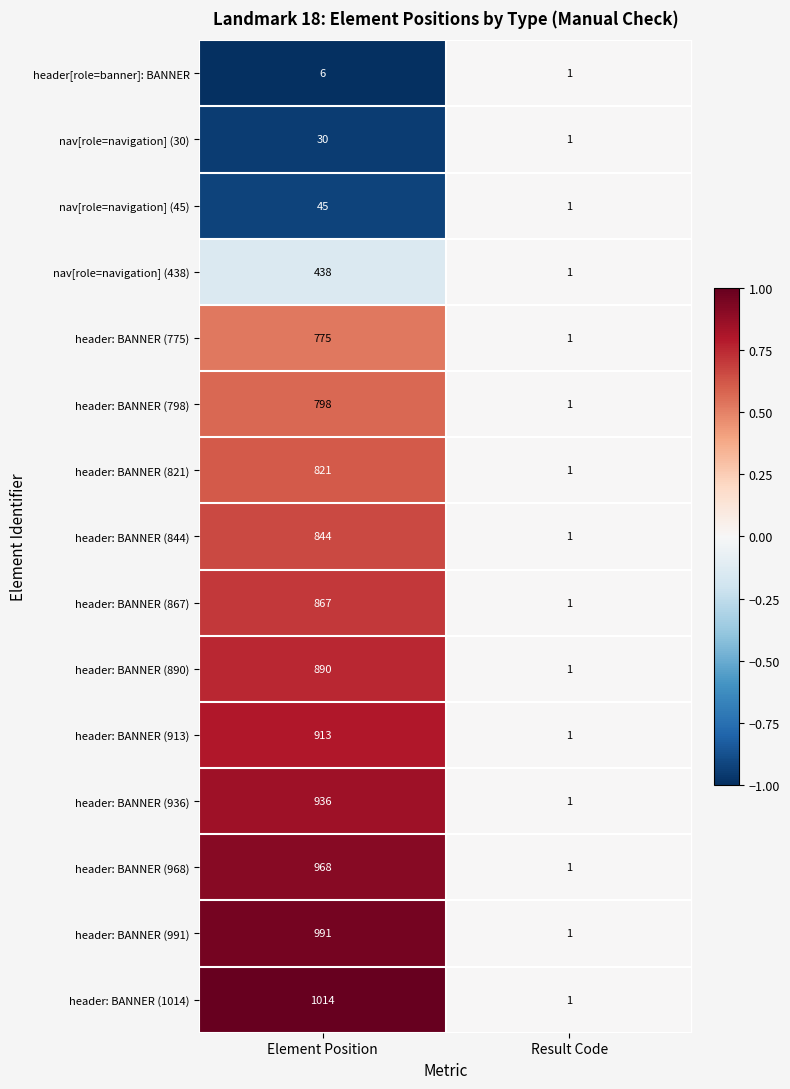

Which series changed the most between Element Position and Result Code?

header: BANNER (1014)